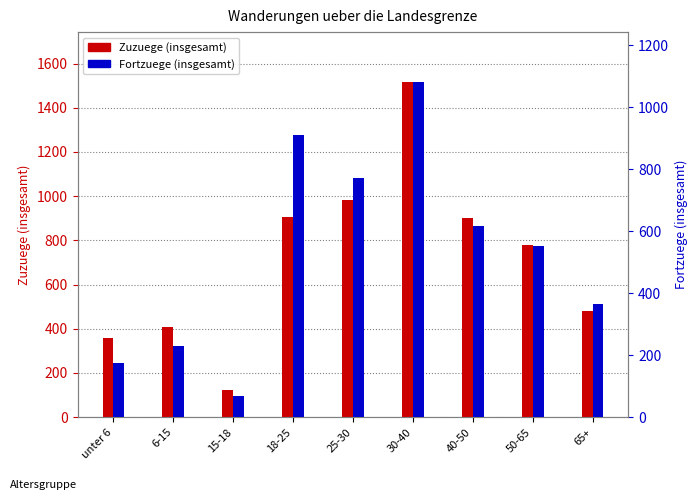

At 15-18, list the series in order from smallest to largest.

Fortzuege (insgesamt), Zuzuege (insgesamt)